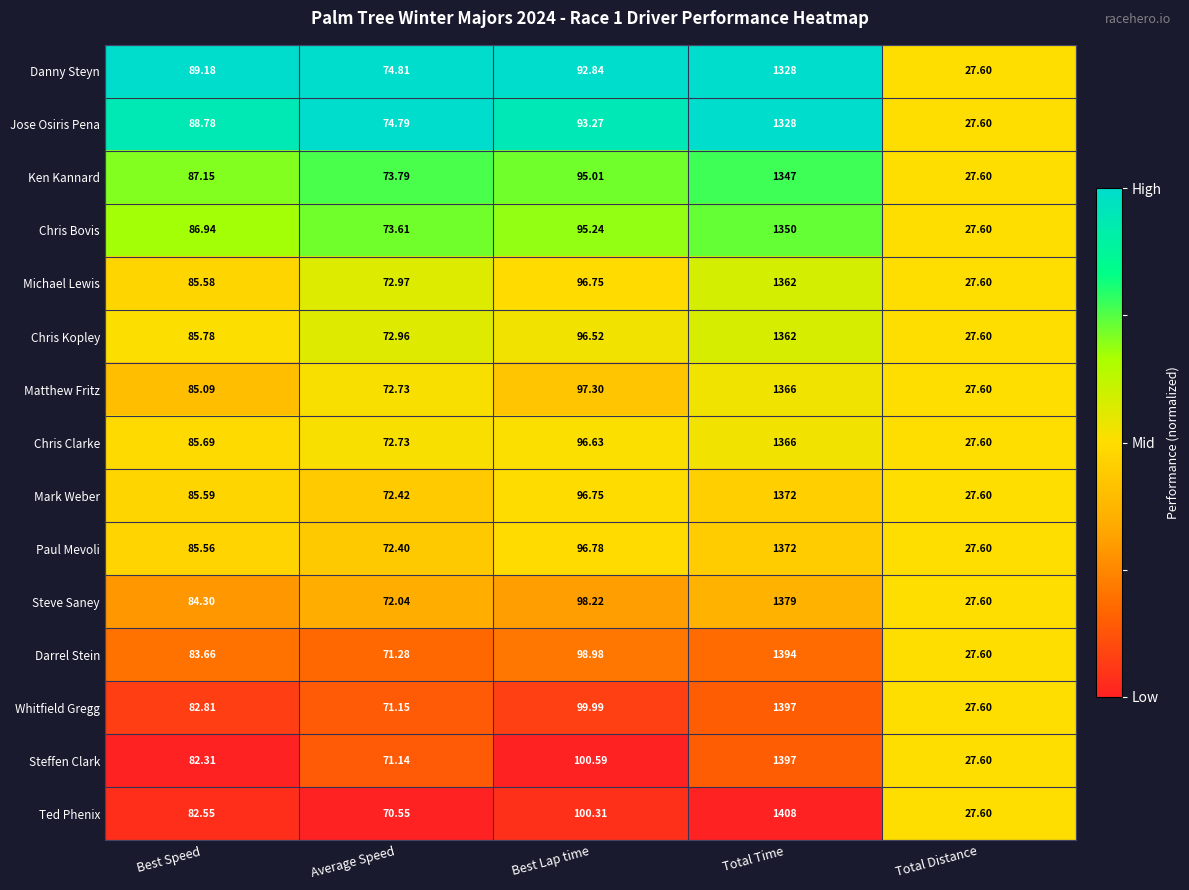

What is the difference between the highest and lowest values at Total Time?

80.0